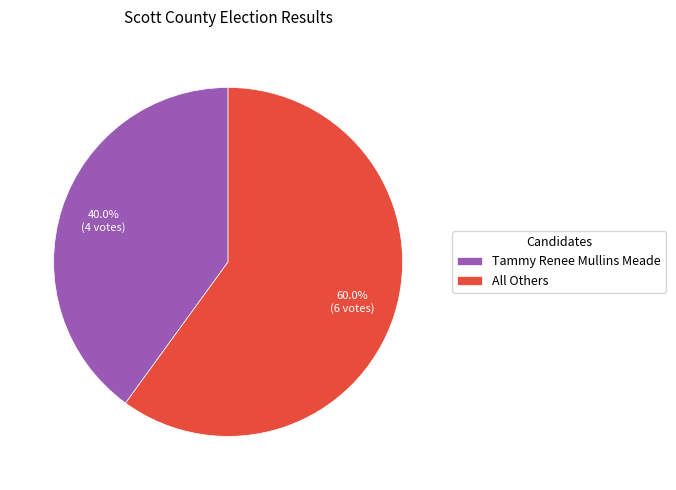

Does All Others represent more than half of the total?

Yes